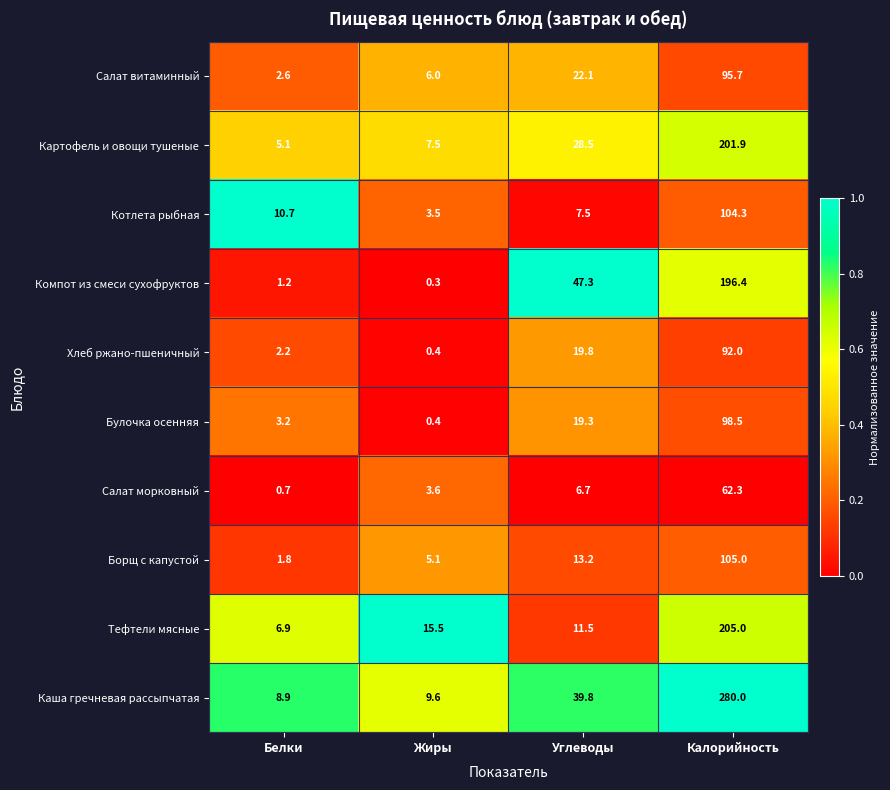

True or false: Салат морковный has a value of 1.0 at Белки.

False